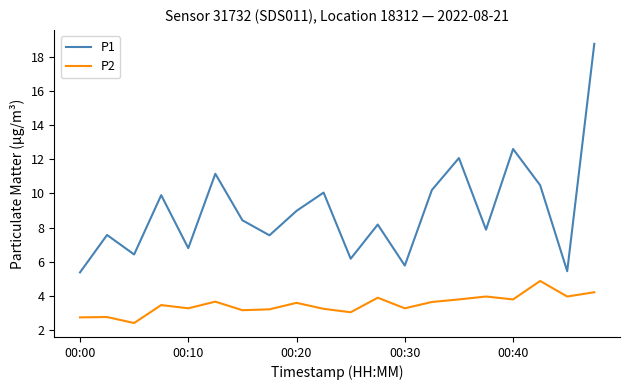

True or false: P2 and P1 intersect in this chart.

False